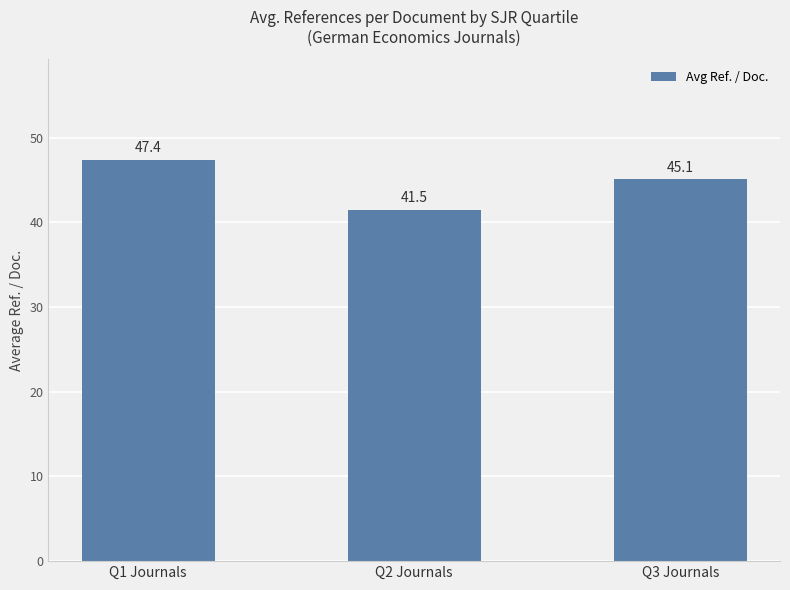

What is the greatest value displayed?

47.4